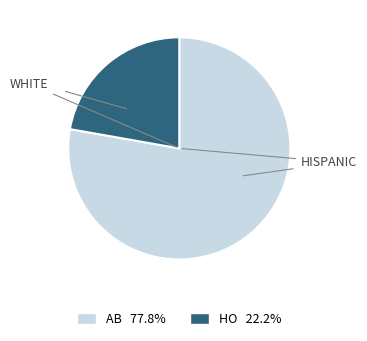

Which slice is the largest?

AB